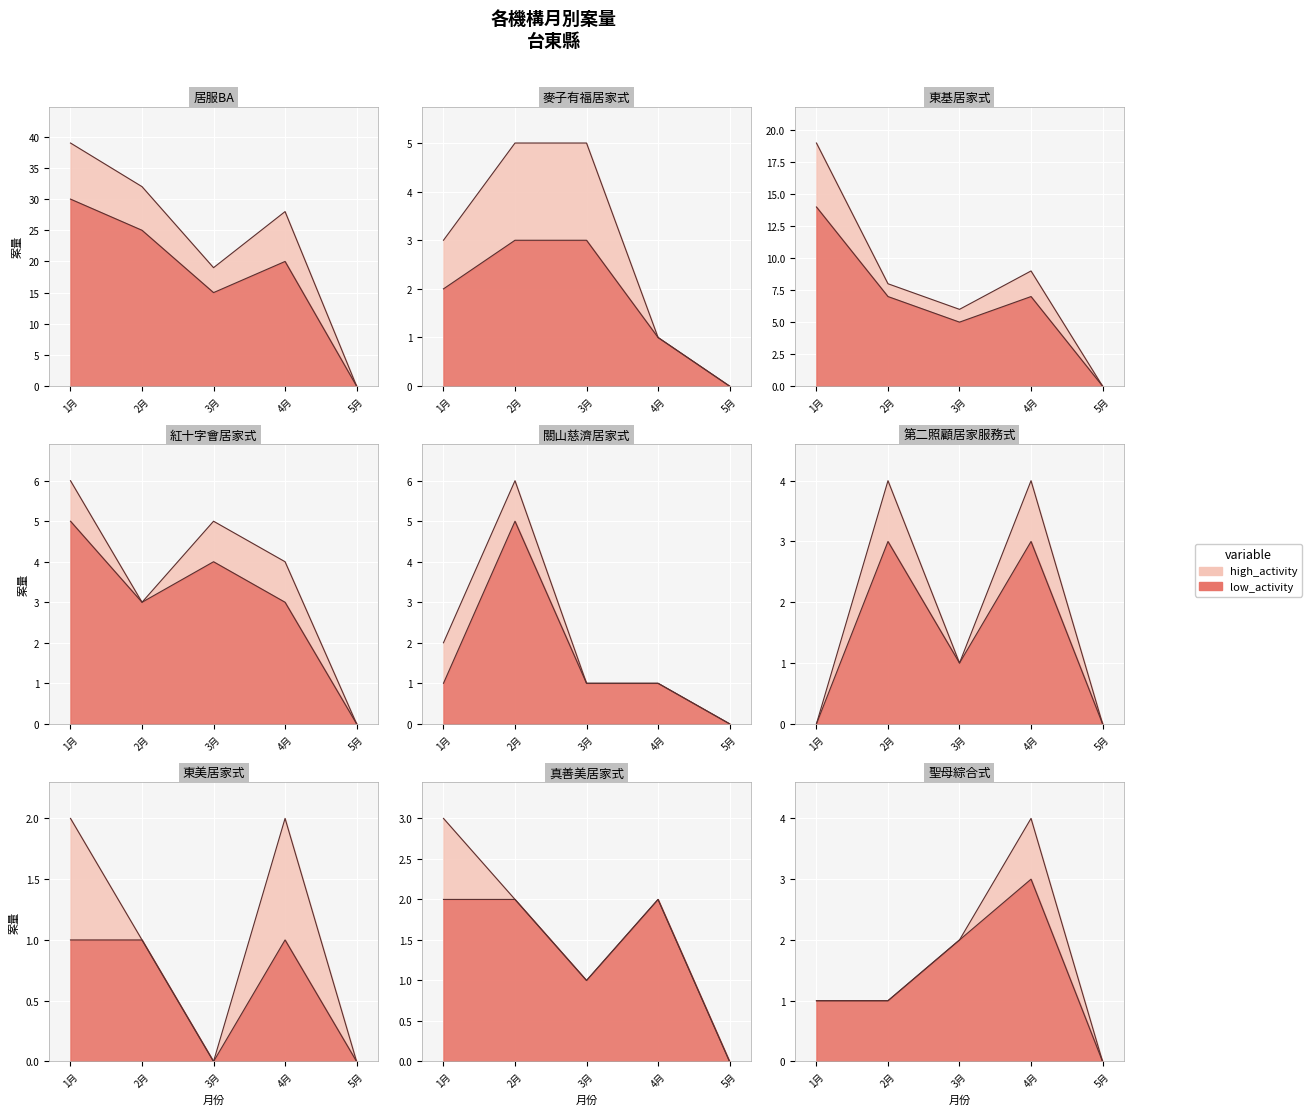

In 紅十字會居家式, how many points are lower than both neighbors (excluding endpoints)?

1